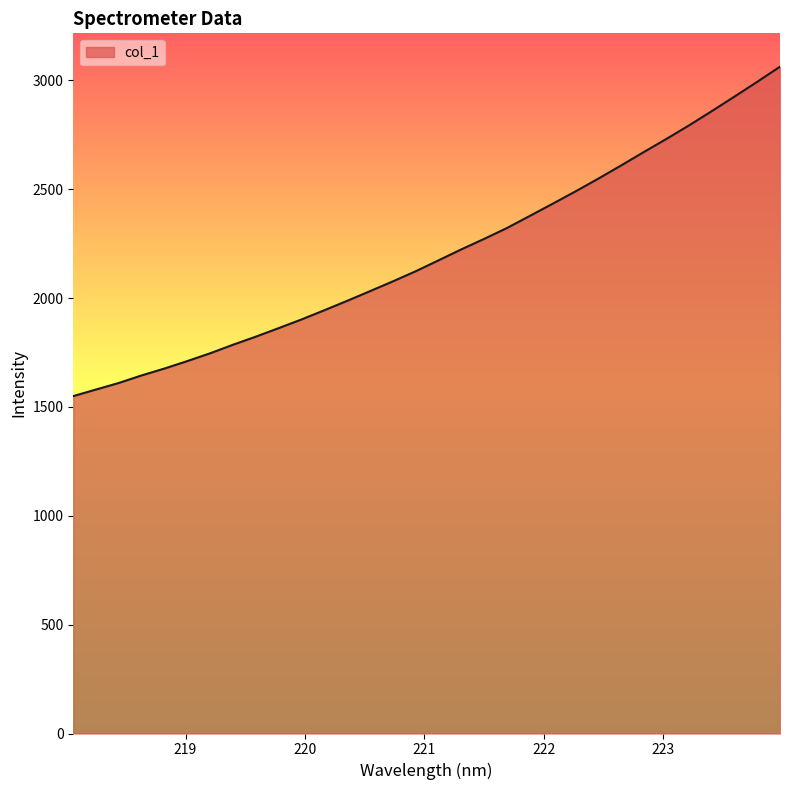

What is the smallest value displayed?

1550.1